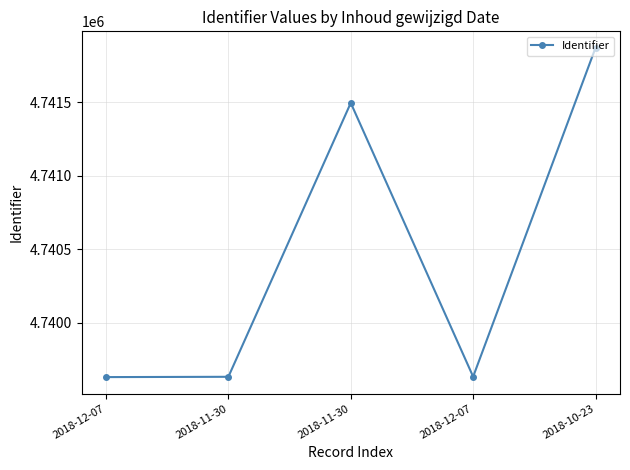

What is the label of the 5th point from the left?

2018-10-23